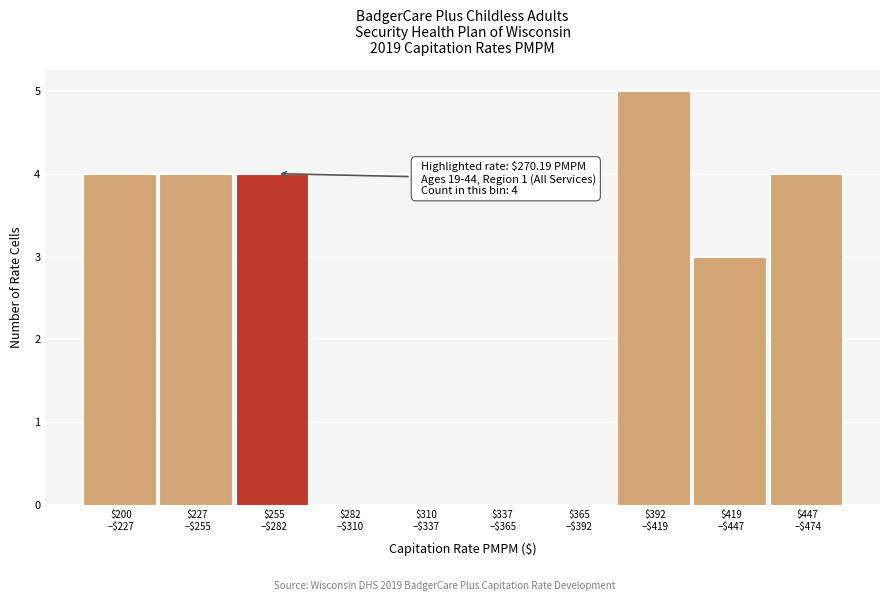

What is the sum of all values?

24